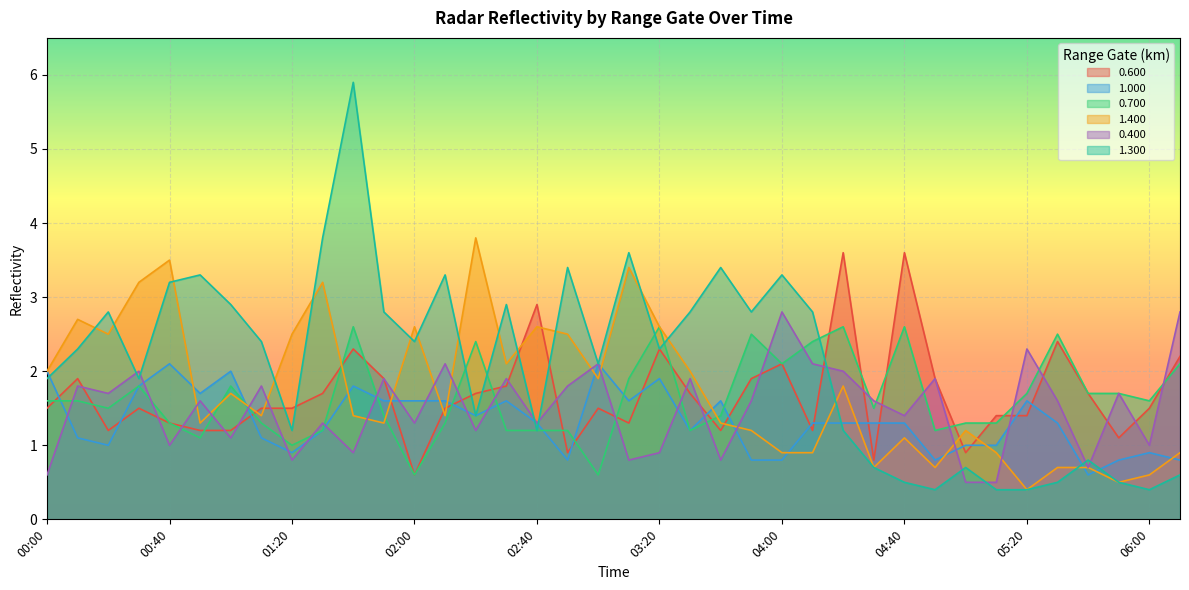

Is the value of 1.400 at 00:50 greater than the value of 0.600 at 05:40?

No